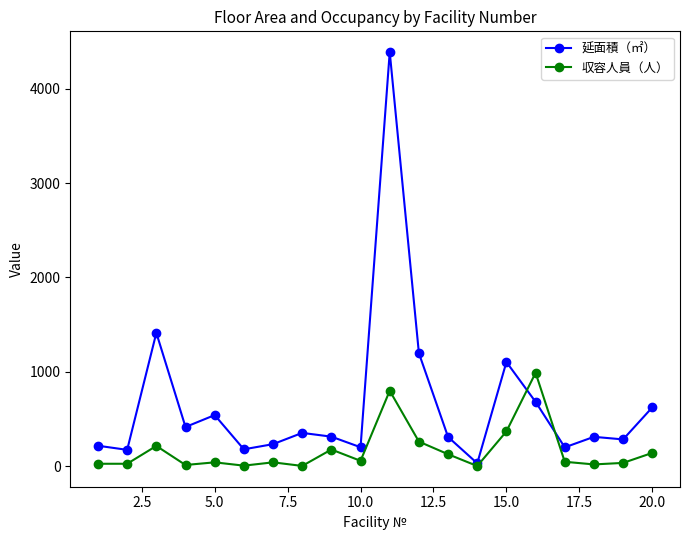

Count the number of categories in the chart.

20